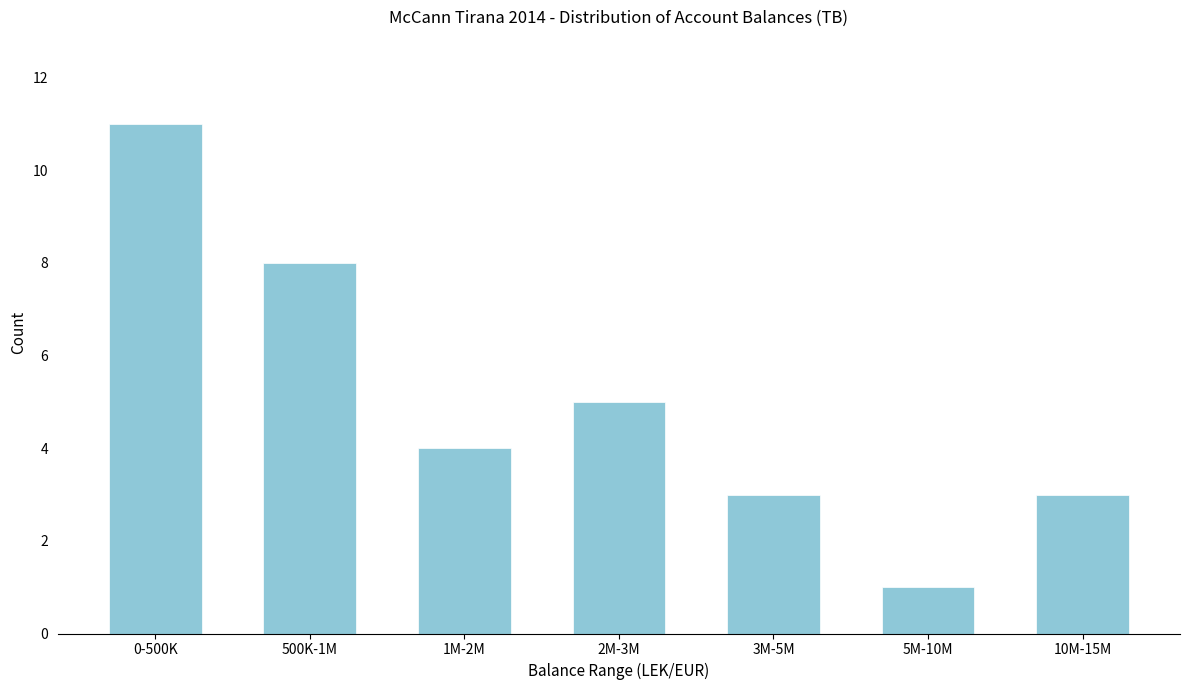

Reading left to right, list all the values displayed in this chart.

0-500K=11	500K-1M=8	1M-2M=4	2M-3M=5	3M-5M=3	5M-10M=1	10M-15M=3